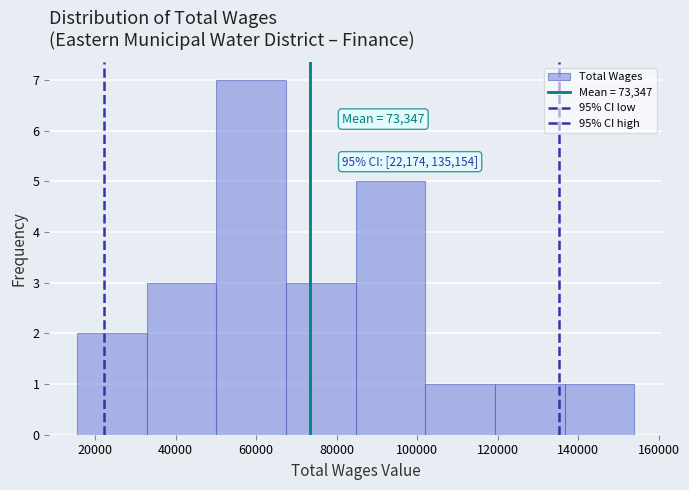

Which range on the x-axis has the tallest bar?

50000 to 68000